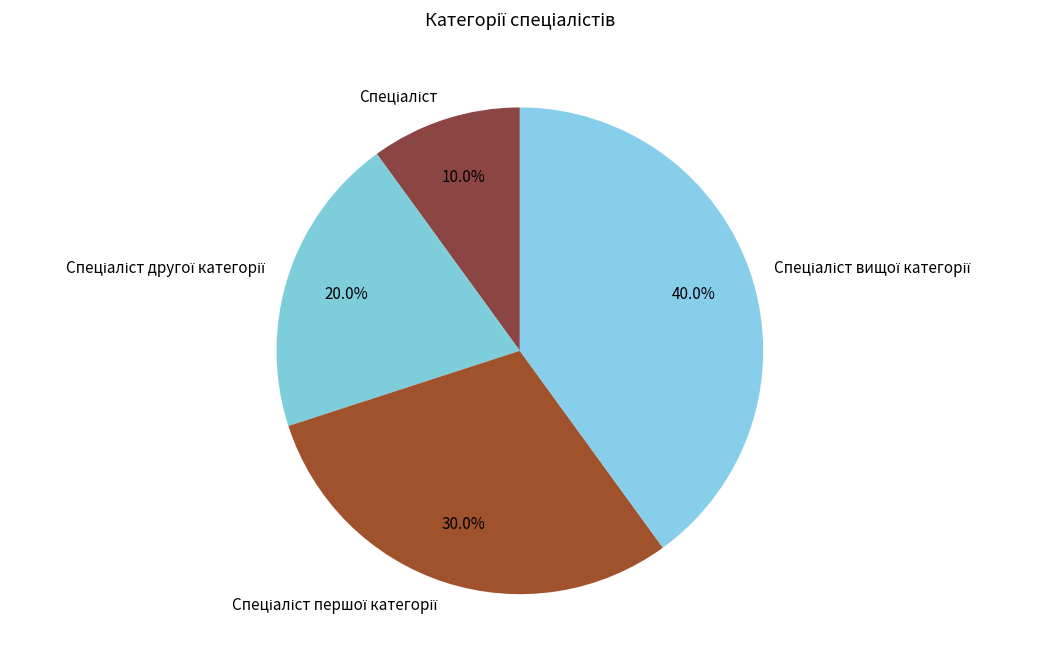

Is there any slice that represents more than half of the pie?

No